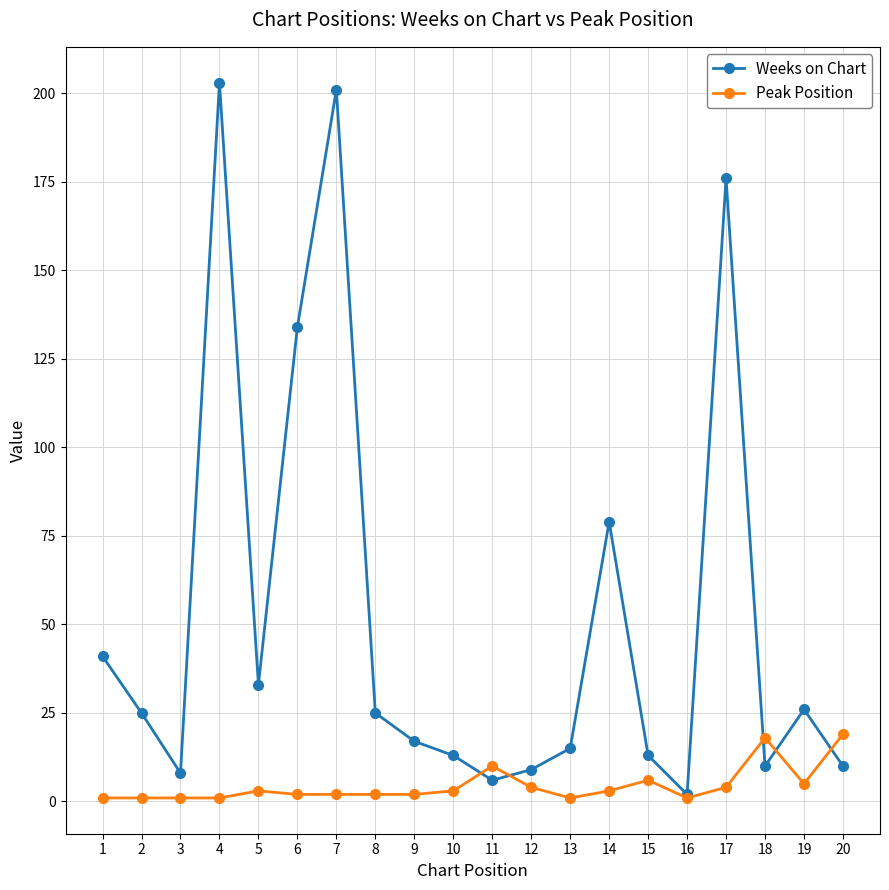

Is the value of Peak Position at 18 greater than the value of Weeks on Chart at 11?

Yes